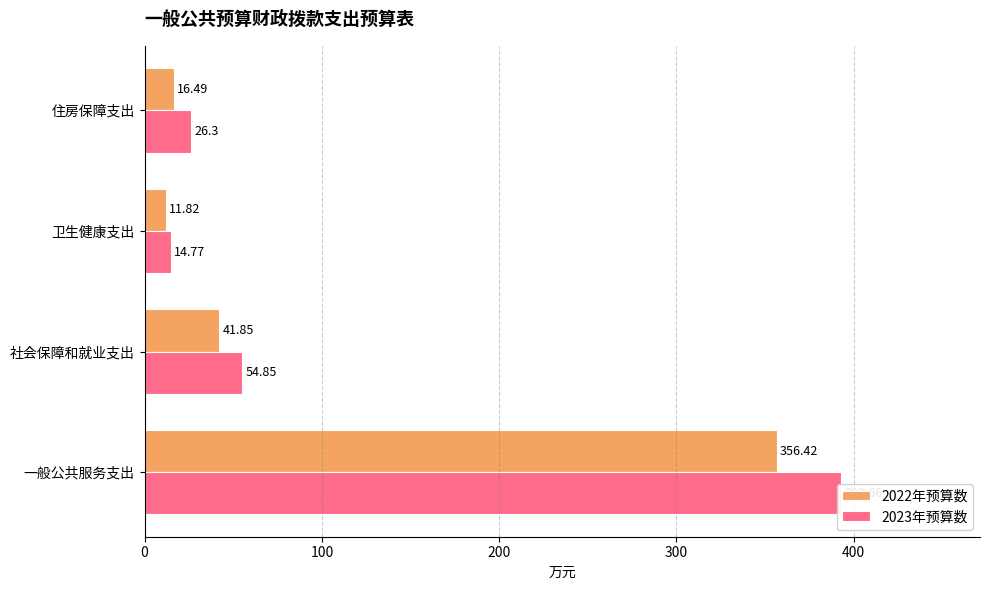

Which series has the largest total across all categories?

2023年预算数